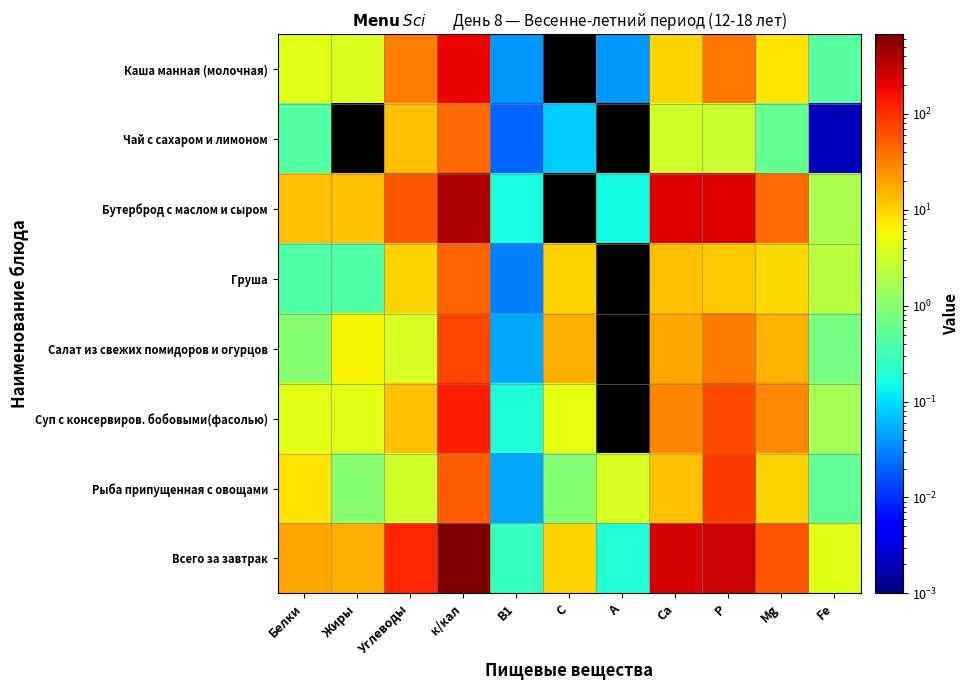

How many categories are shown in the chart?

11